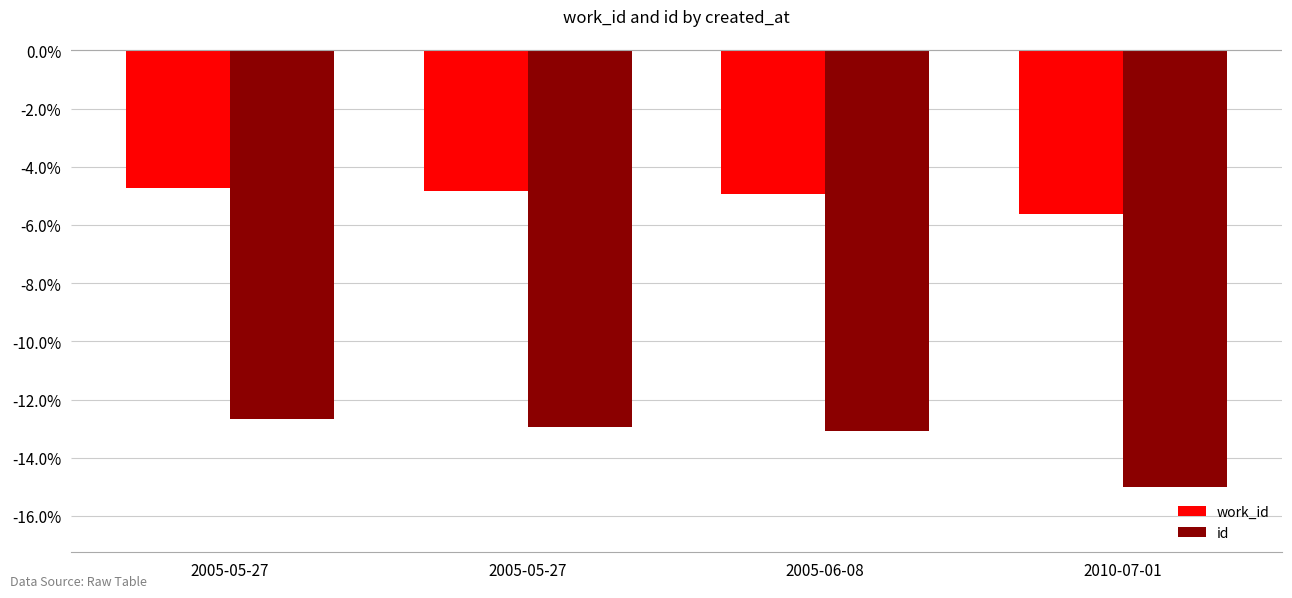

Which label corresponds to the largest value in the chart?

2005-05-27